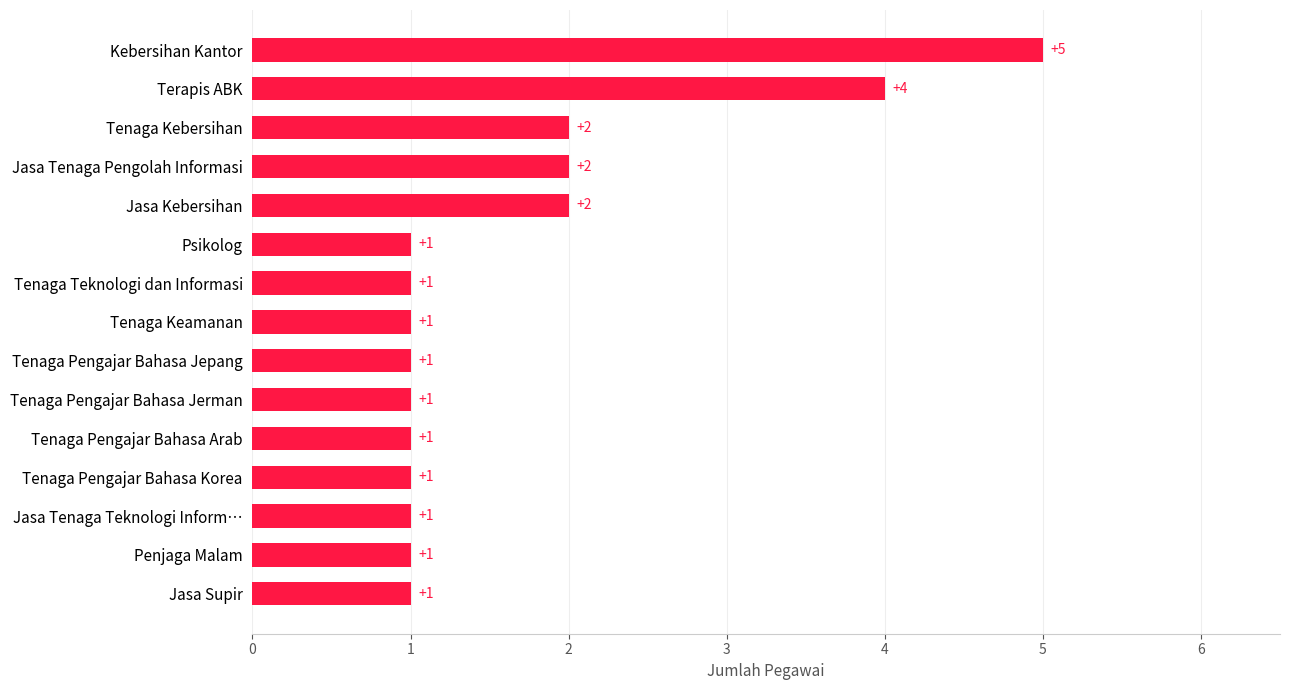

Reading bottom to top, extract all data points from this chart.

1	1	1	1	1	1	1	1	1	1	2	2	2	4	5